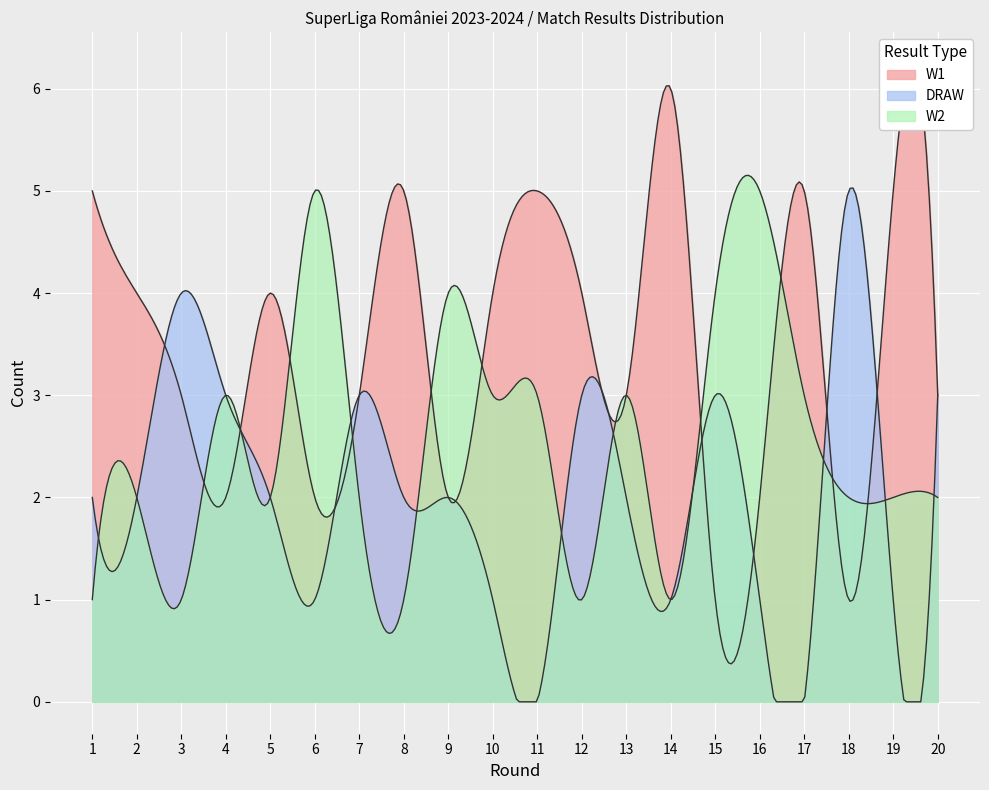

Which series changed the most between 4 and 19?

W1